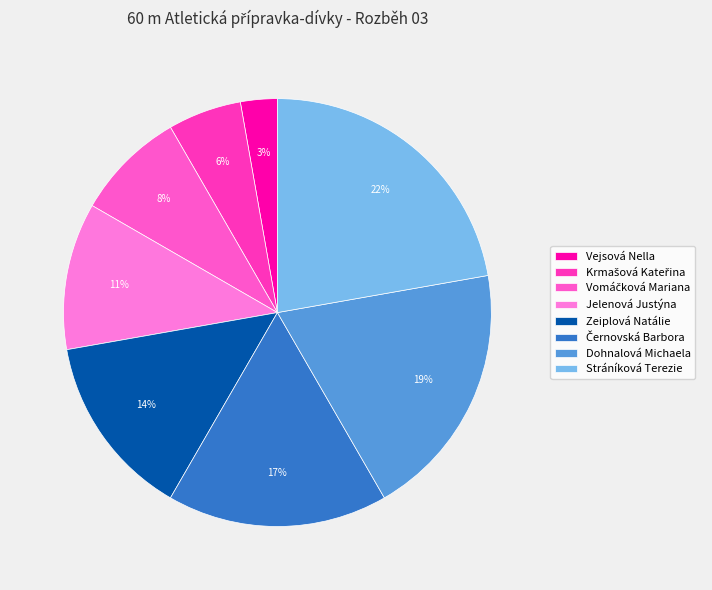

To the nearest percent, what is the difference between the largest and smallest slice percentages?

19%